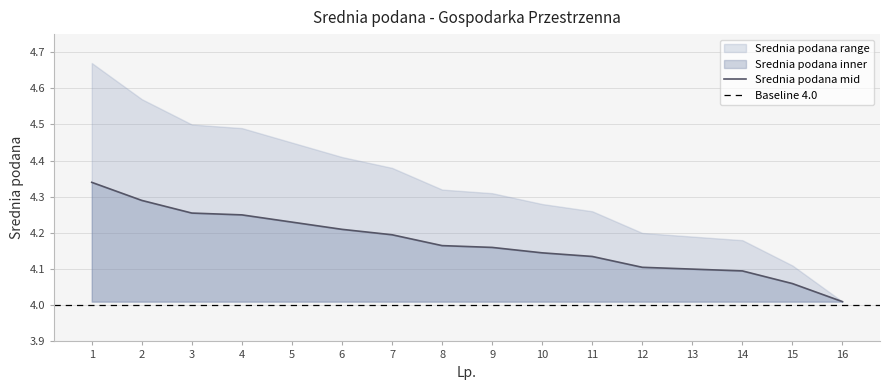

What is the value of the Srednia podana lower point at the 14th from the left?

4.0